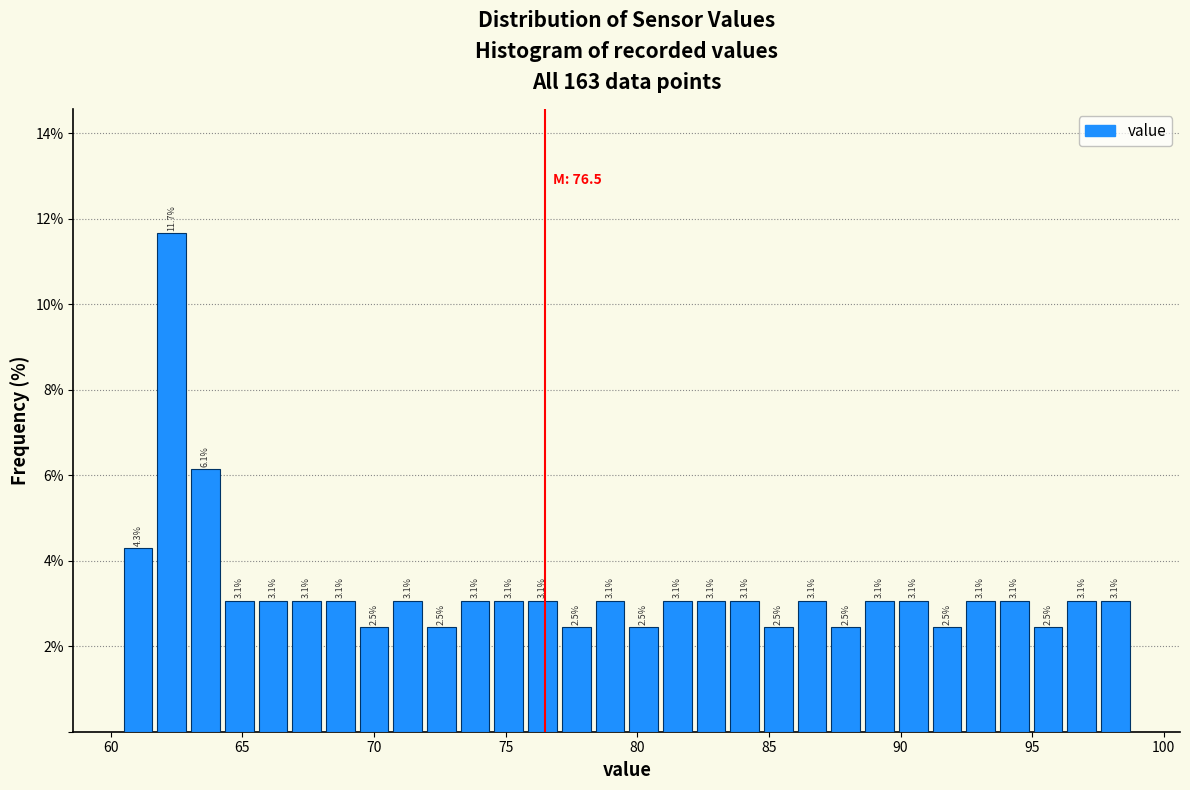

Around what value on the x-axis is the tallest bar? Give the approximate position of its centre, as read against the axis.

62.5